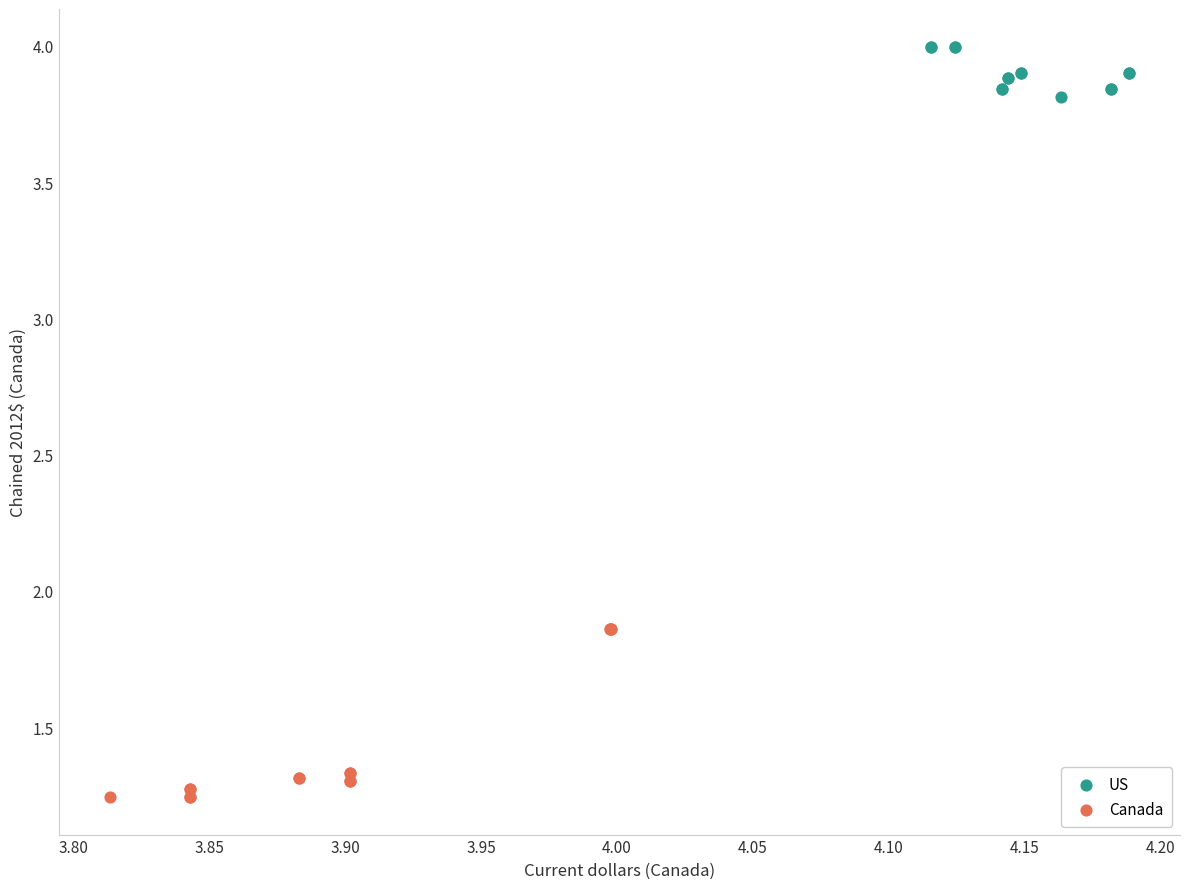

Which series has the largest Y range (max minus min)?

Canada